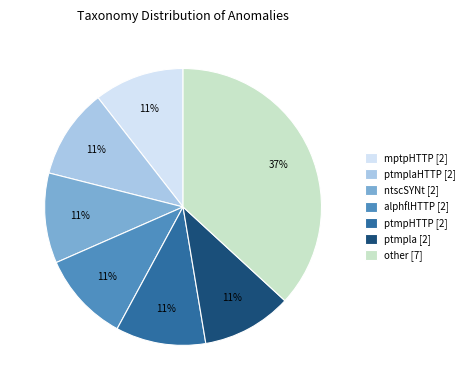

Does mptpHTTP [2] represent more than half of the total?

No